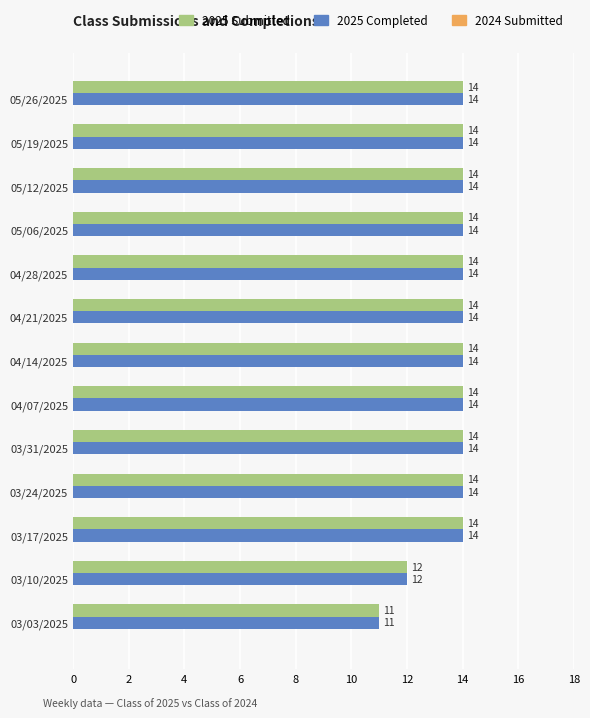

The 2025 Submitted series shows 14 at 04/21/2025. True or false?

True